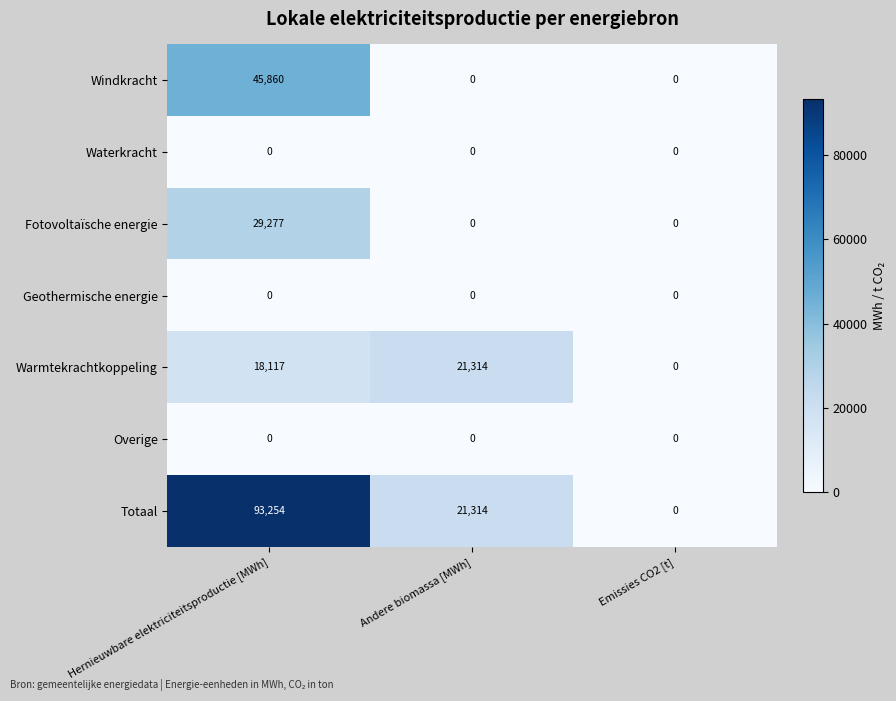

How many data points does each series have?

3